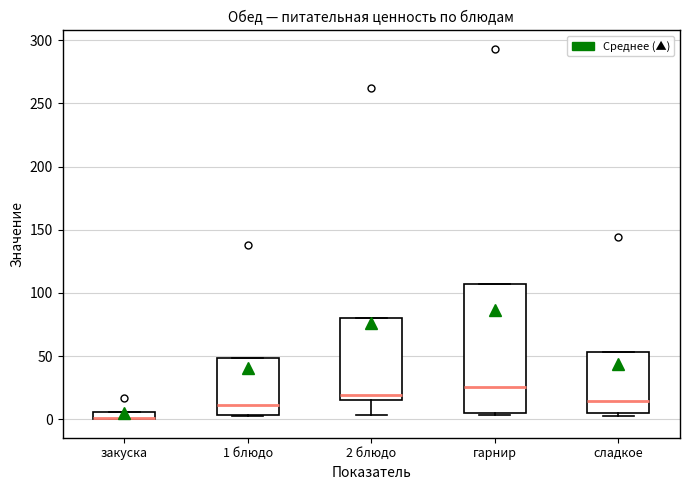

Which box is the tallest, from its lower edge to its upper edge?

гарнир